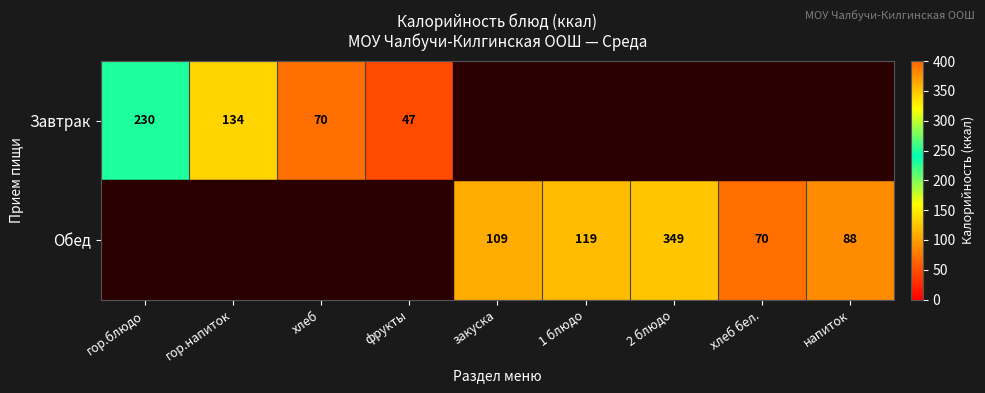

True or false: Обед has a value of 119 at 1 блюдо.

True